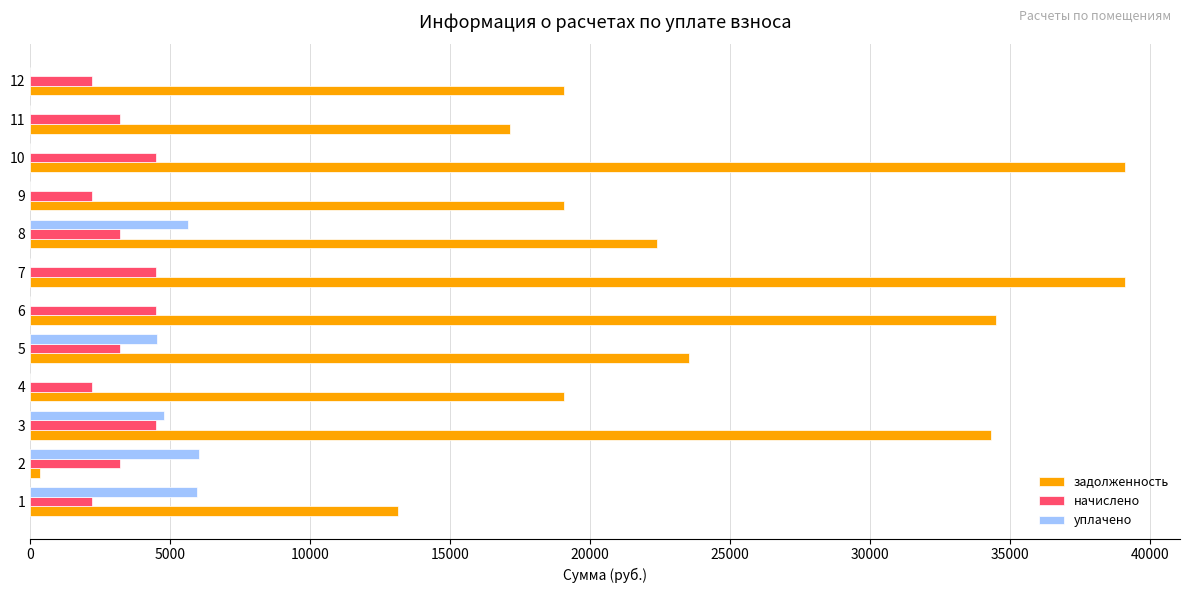

The value of начислено at 7 is 4486.9. True or false?

True